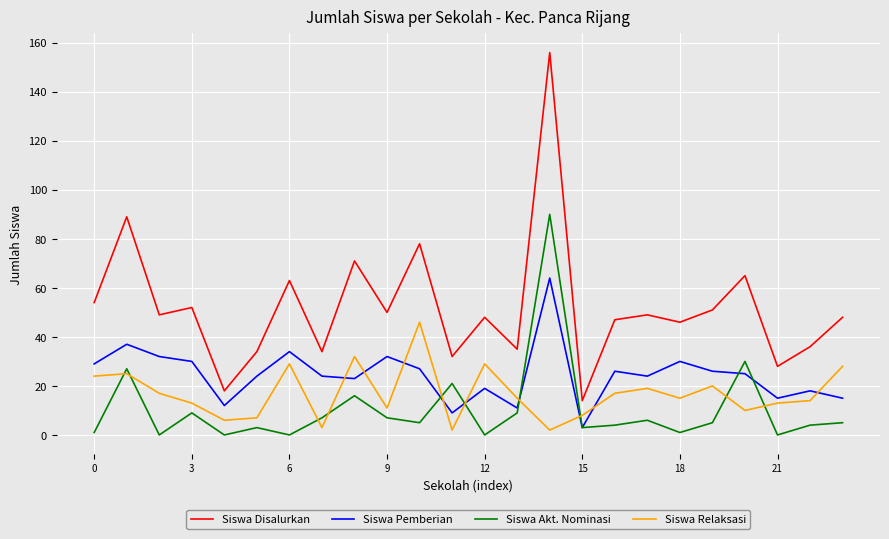

True or false: Siswa Disalurkan and Siswa Akt. Nominasi cross at least once.

False